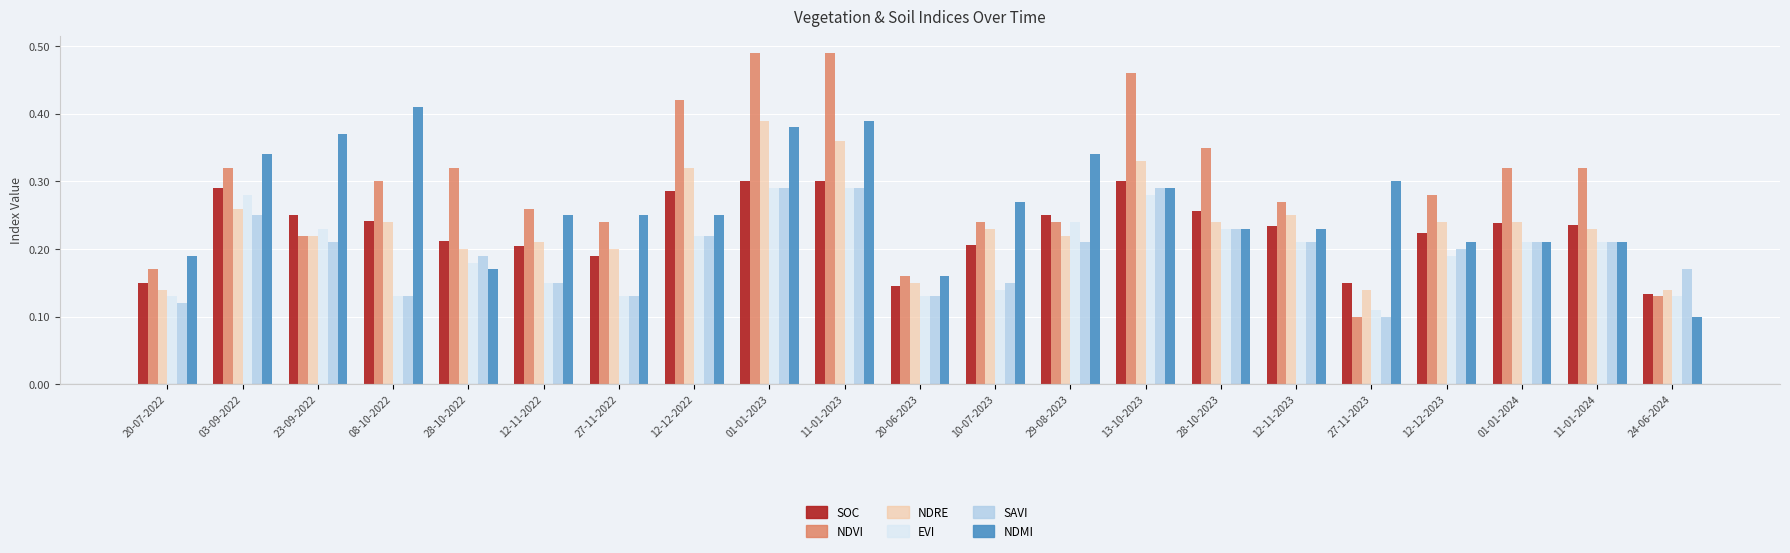

How many bars are there in total?

126